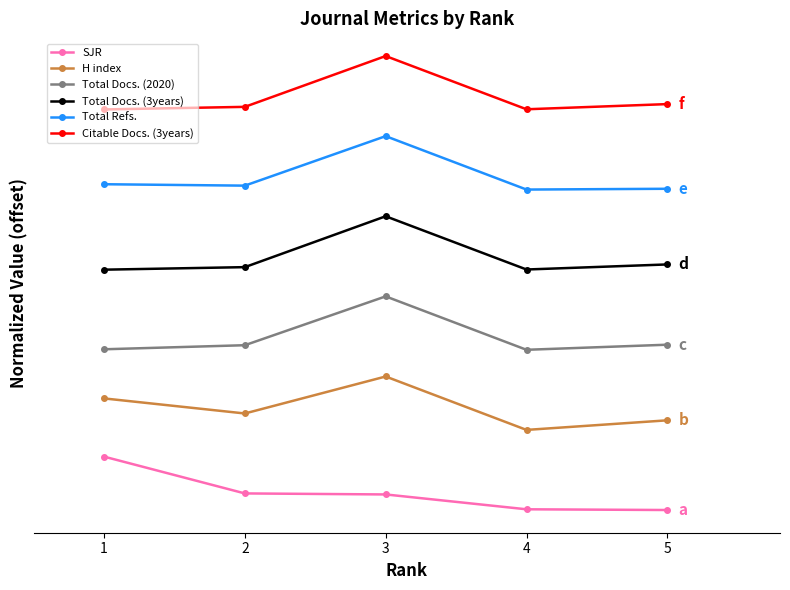

What is the maximum value shown in the chart?

8.5